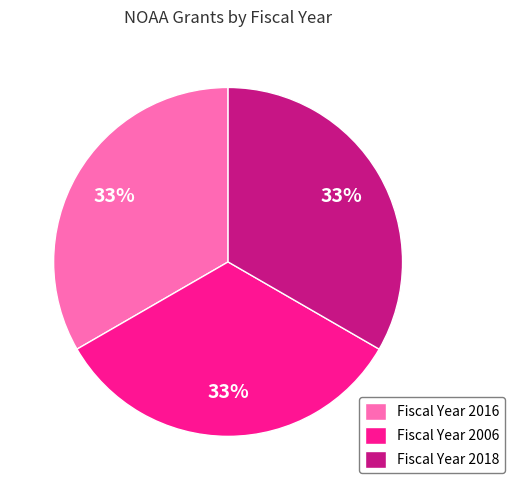

To the nearest percent, what portion does Fiscal Year 2016 represent?

33%